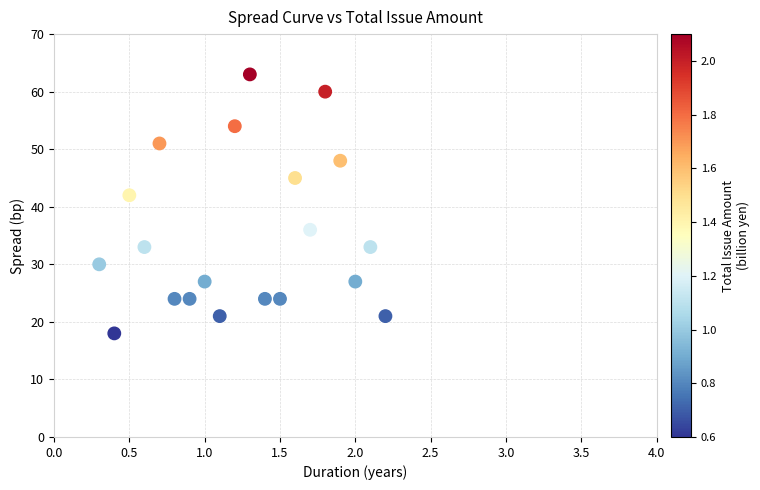

What is the range of Y values (max minus min)?

45